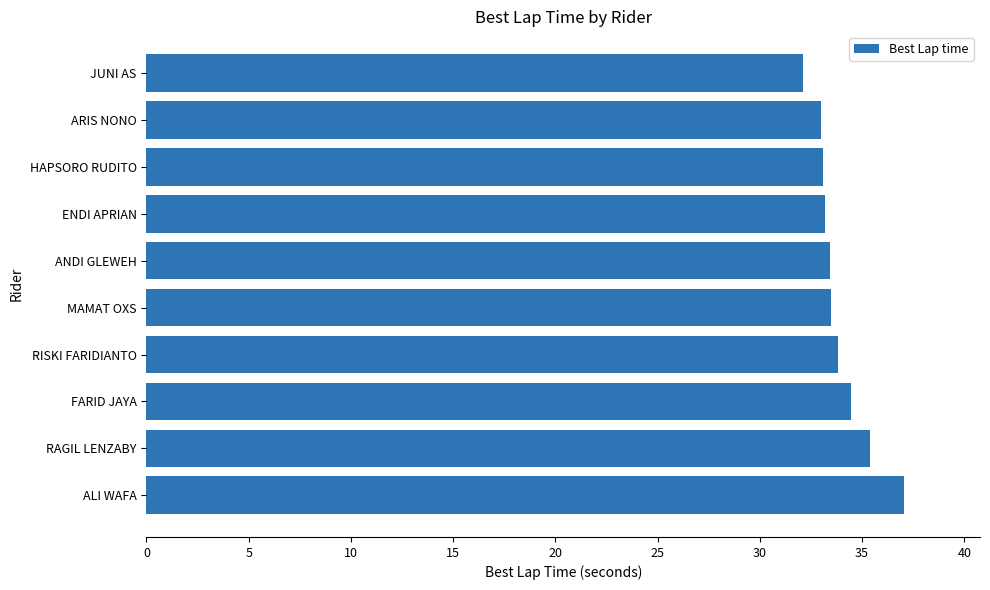

What is the difference between the maximum and second lowest values?

4.1